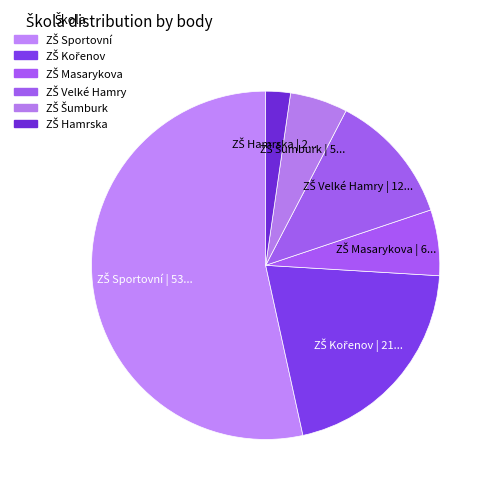

Is there any slice that represents more than half of the pie?

Yes